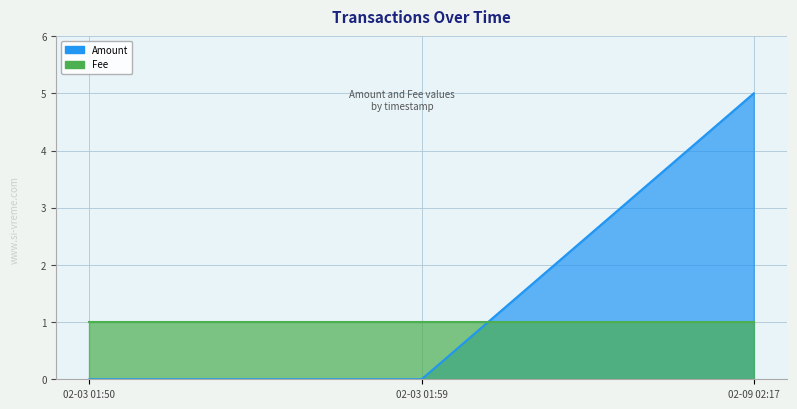

The chart shows a value of 0 at 02-03 01:59. True or false?

True